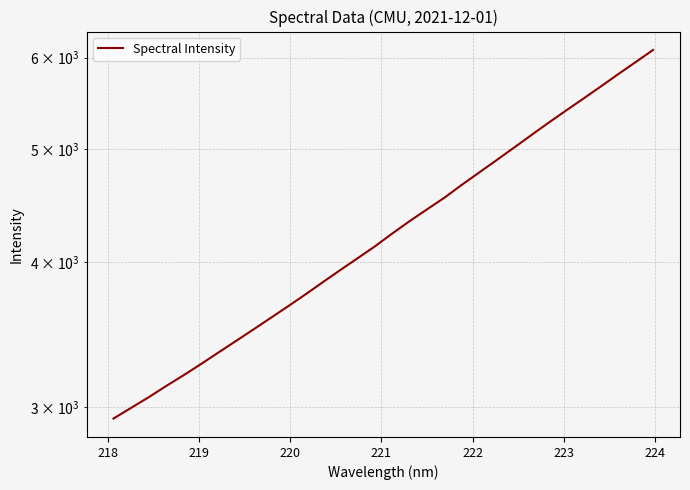

How many data points are less than 4231?

16